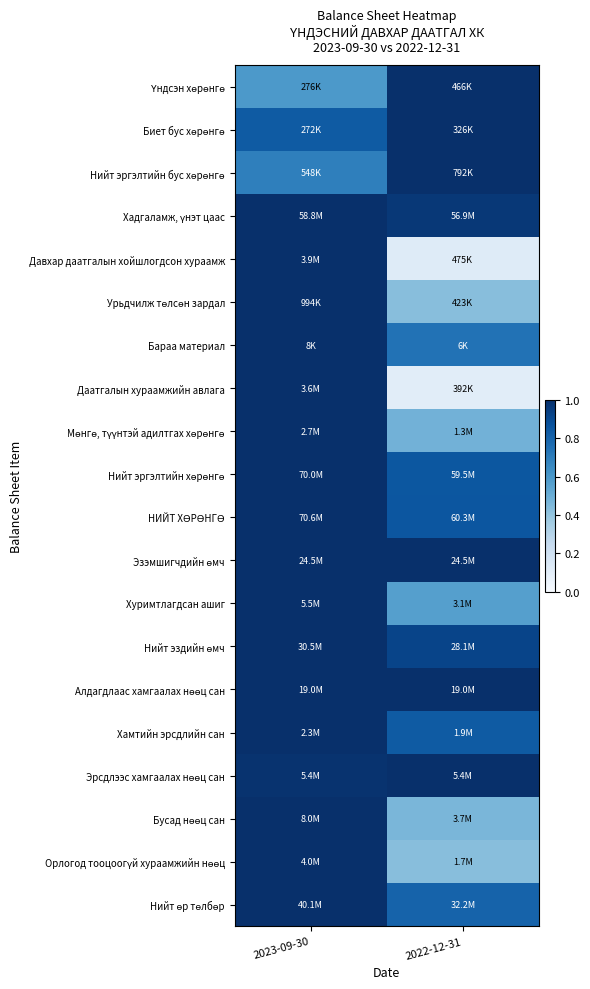

What is the spread (max minus min) of values at 2022-12-31?

0.9